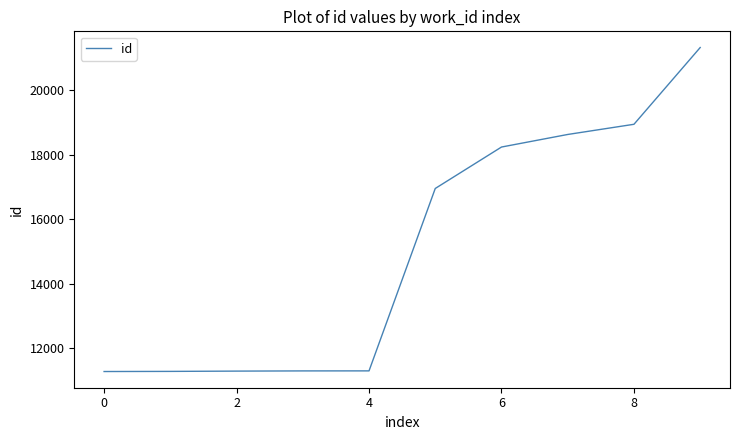

What is the smallest value displayed?

11272